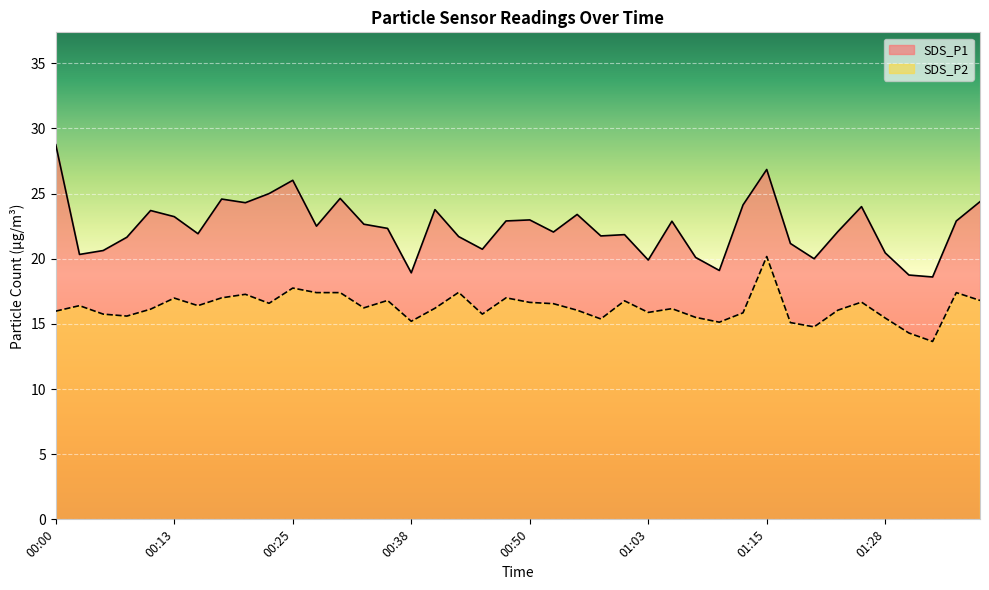

What is the approximate value of SDS_P2 at 00:00?

16.0